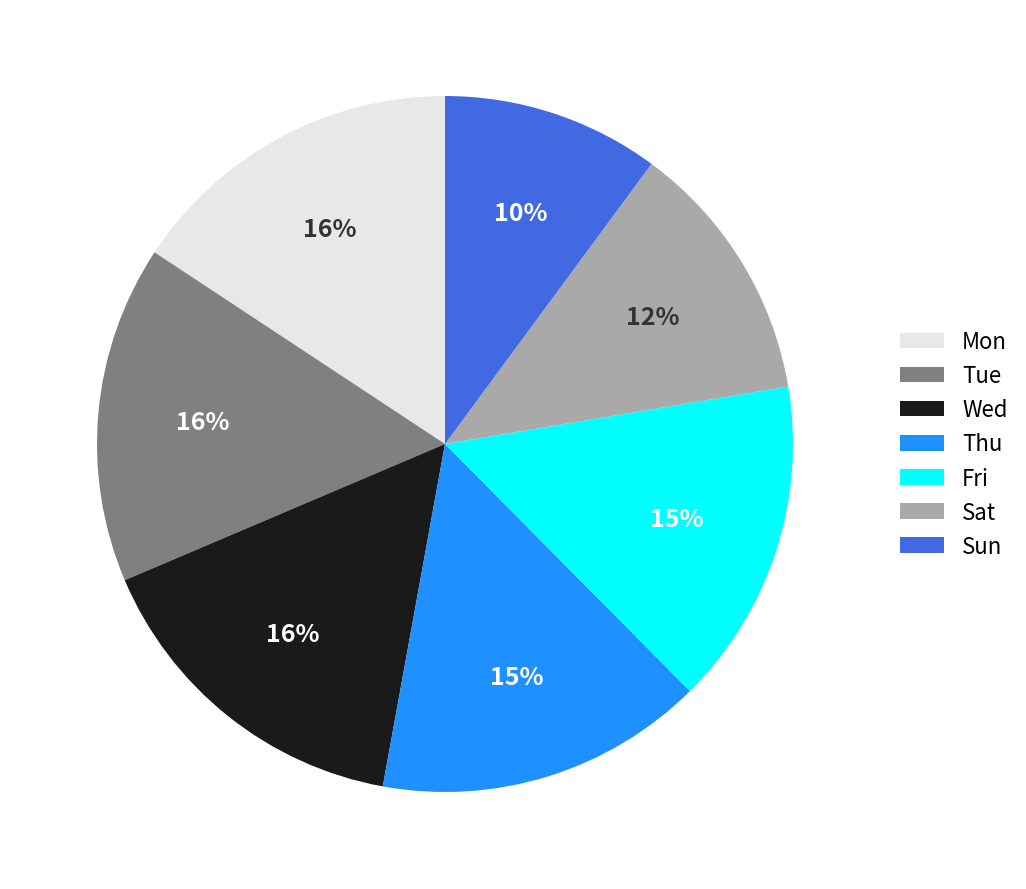

True or false: Wed accounts for 16% of the total.

True